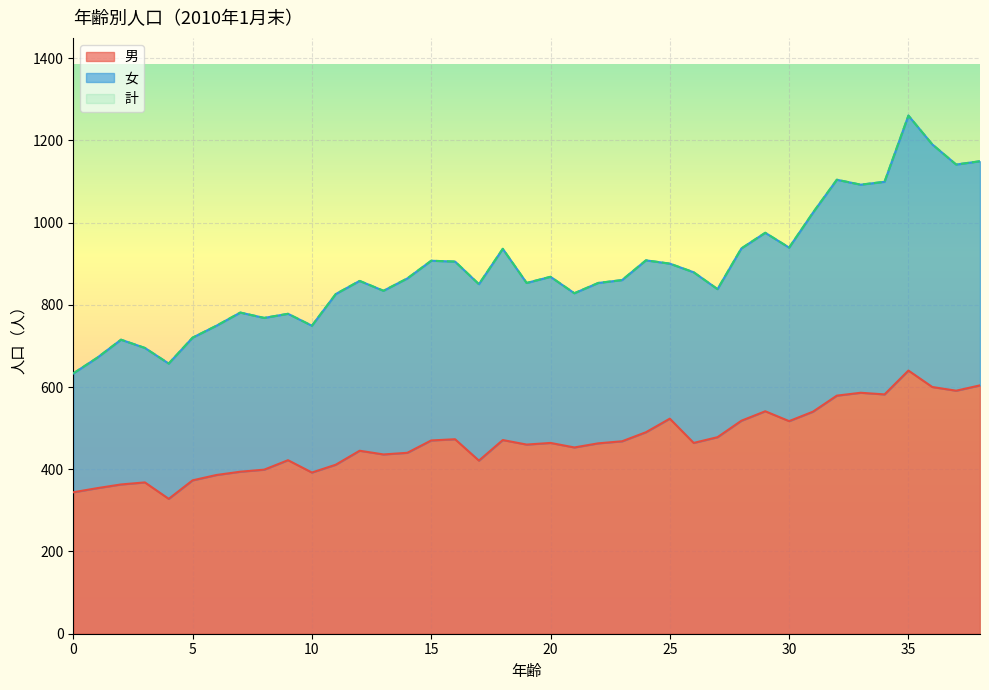

Reading left to right, list all the values displayed in this chart.

男: 0=344	1=354	2=363	3=368	4=328	5=373	6=386	7=394	8=399	9=422	10=392	11=411	12=445	13=436	14=440	15=470	16=473	17=421	18=471	19=460	20=464	21=453	22=463	23=468	24=490	25=523	26=464	27=478	28=518	29=541	30=517	31=540	32=579	33=586	34=582	35=640	36=600	37=591	38=604
計: 0=633	1=671	2=715	3=695	4=657	5=720	6=749	7=781	8=768	9=778	10=749	11=826	12=858	13=834	14=864	15=907	16=905	17=850	18=936	19=853	20=868	21=828	22=853	23=860	24=908	25=900	26=879	27=838	28=937	29=975	30=939	31=1024	32=1104	33=1092	34=1099	35=1260	36=1190	37=1141	38=1149